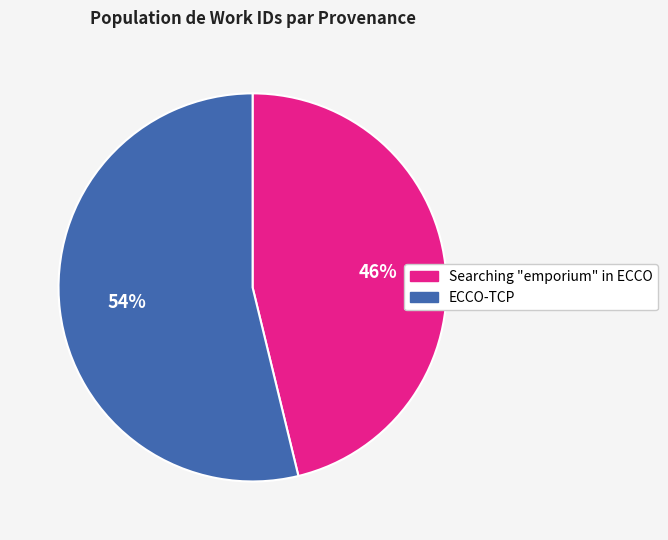

What is the ratio of the value at ECCO-TCP to the value at Searching "emporium" in ECCO?

1.2